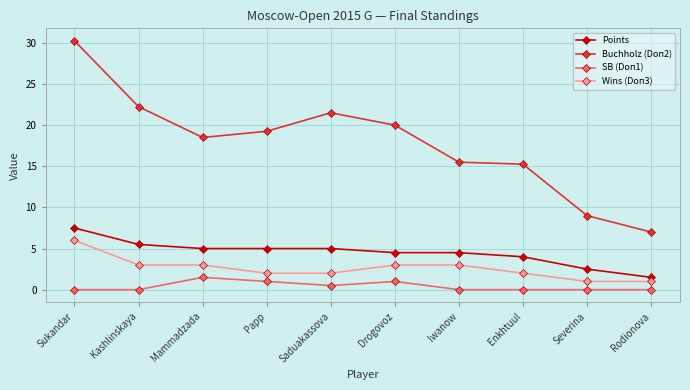

In Buchholz (Doп2), how many points are lower than both neighbors (excluding endpoints)?

1